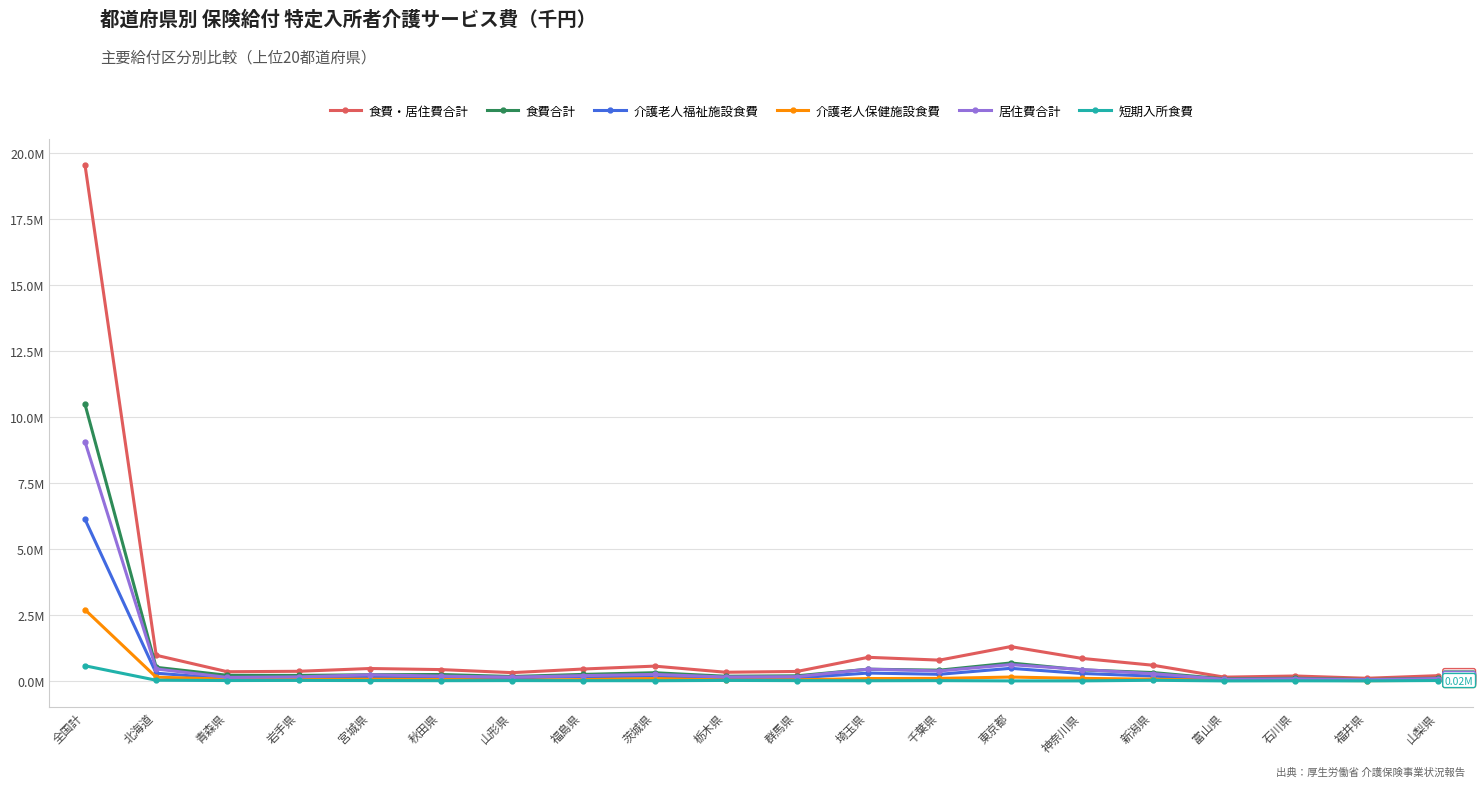

What are all the series names shown in the legend?

食費・居住費合計, 食費合計, 介護老人福祉施設食費, 介護老人保健施設食費, 居住費合計, 短期入所食費